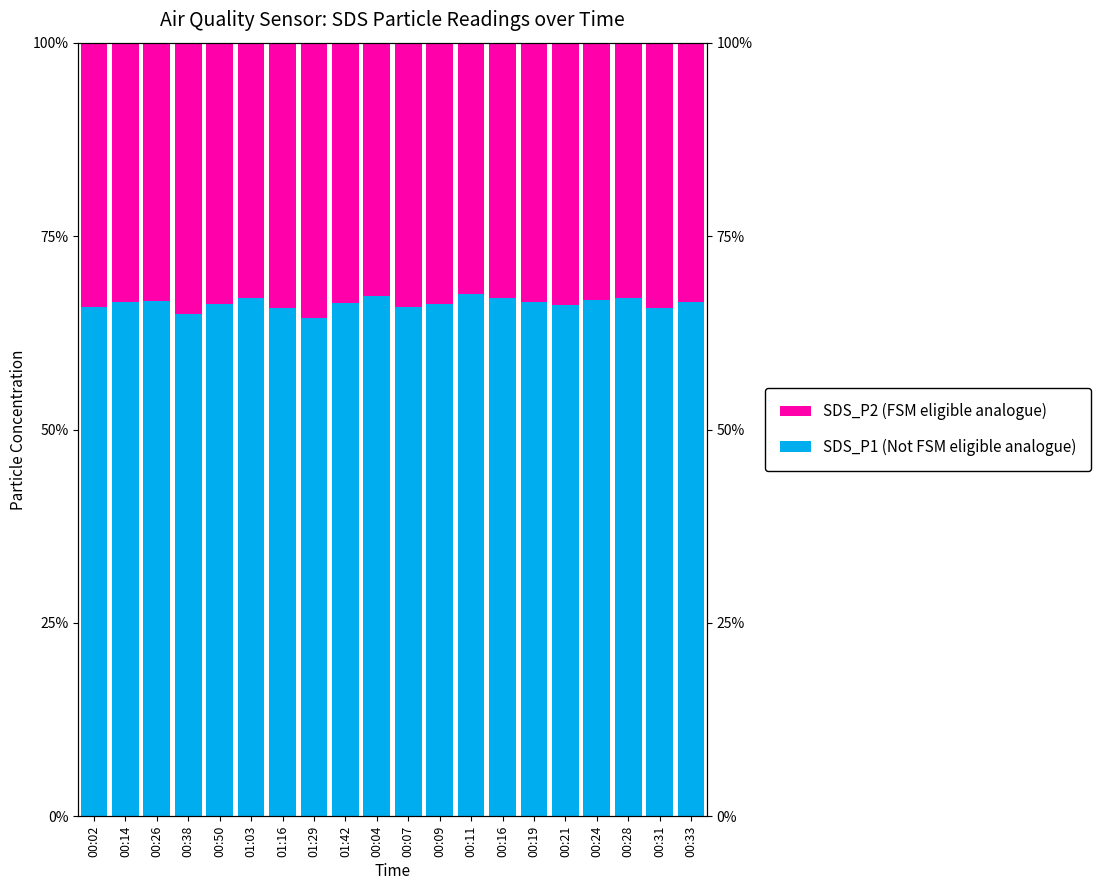

What is the difference between the SDS_P1 (Not FSM eligible analogue) values at 00:38 and 00:04?

2.3